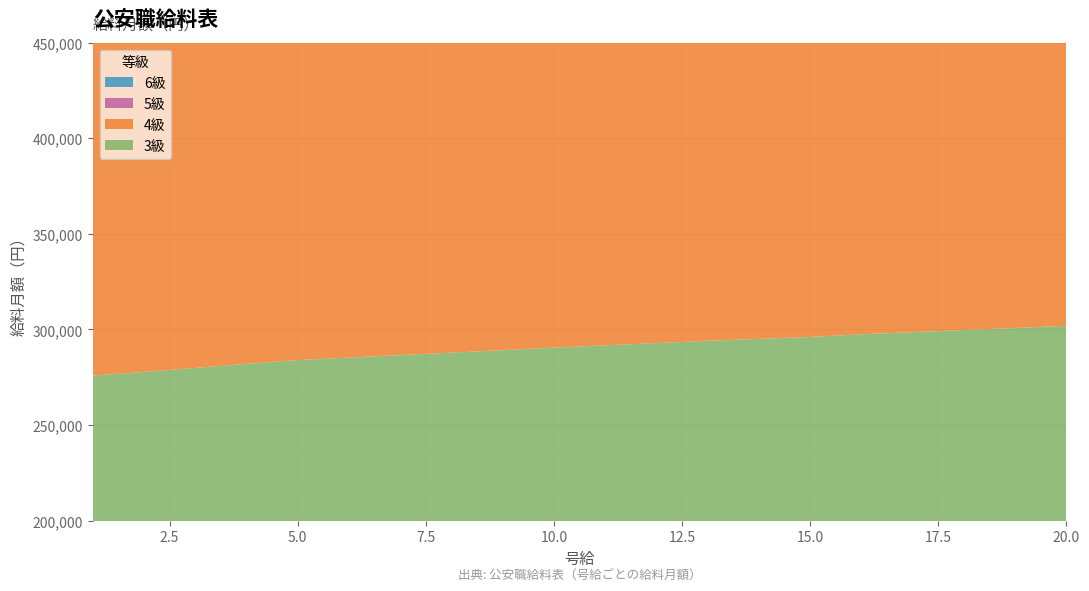

Reading right to left, list all the values displayed in this chart.

3級: 20=301900	19=300800	18=299700	17=298600	16=297500	15=296100	14=295100	13=294100	12=292900	11=291700	10=290500	9=289200	8=287900	7=286600	6=285300	5=284000	4=282000	3=279900	2=277800	1=275900
4級: 20=328600	19=327800	18=326800	17=326000	16=325300	15=324500	14=323900	13=323200	12=322500	11=321900	10=321200	9=320500	8=319900	7=319200	6=318600	5=317900	4=317300	3=316400	2=315500	1=314500
5級: 20=378500	19=377000	18=375500	17=373900	16=372400	15=370900	14=369400	13=367800	12=366400	11=364800	10=363200	9=361600	8=360300	7=359000	6=357700	5=356300	4=354800	3=353300	2=351900	1=350400
6級: 20=402500	19=400900	18=399300	17=397700	16=396100	15=394500	14=392900	13=391300	12=389700	11=388100	10=386500	9=384900	8=383400	7=381900	6=380300	5=378600	4=377000	3=375400	2=373700	1=372000